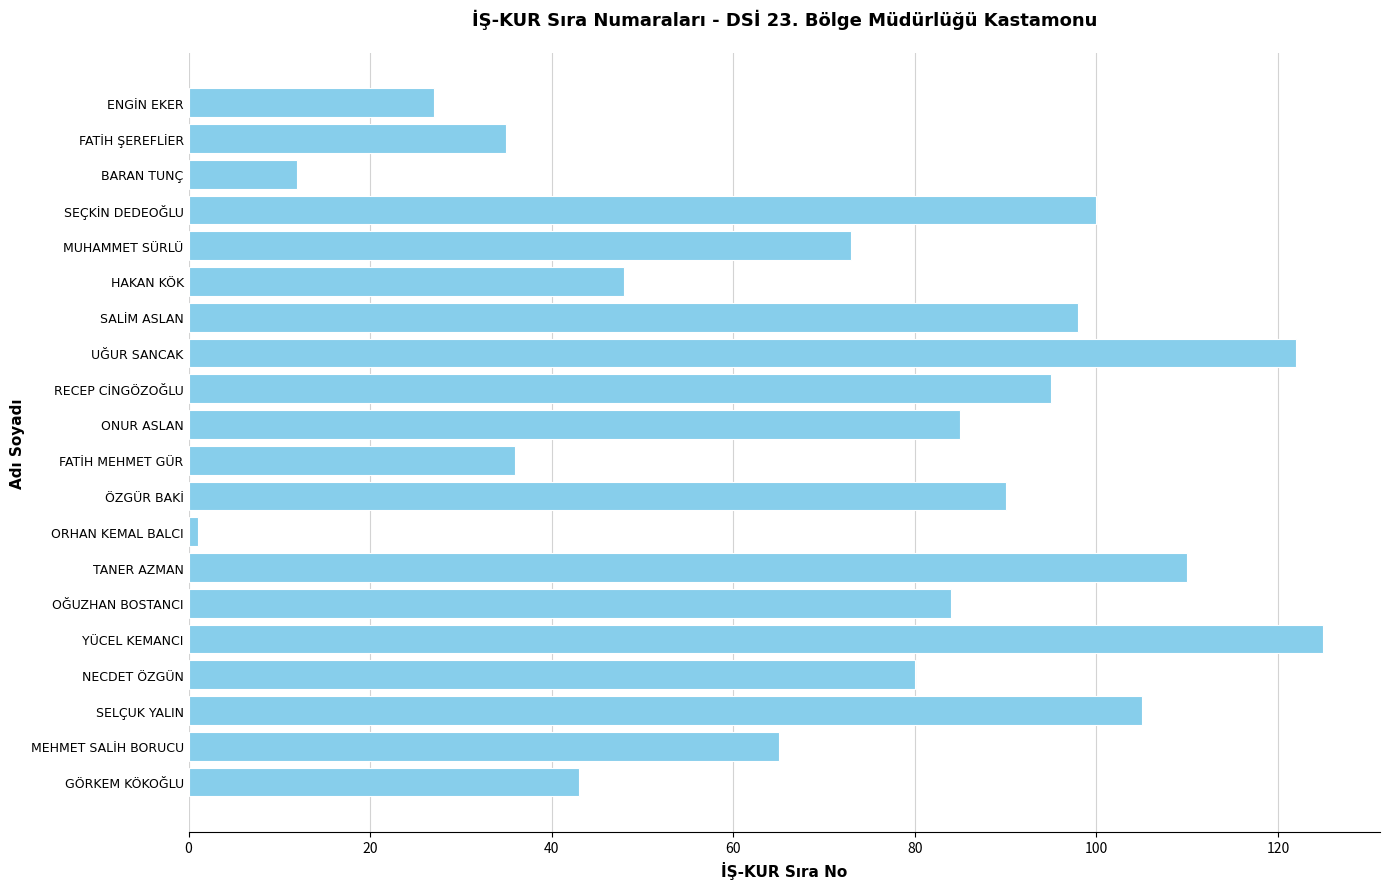

Which category has the lowest value across all series?

ORHAN KEMAL BALCI